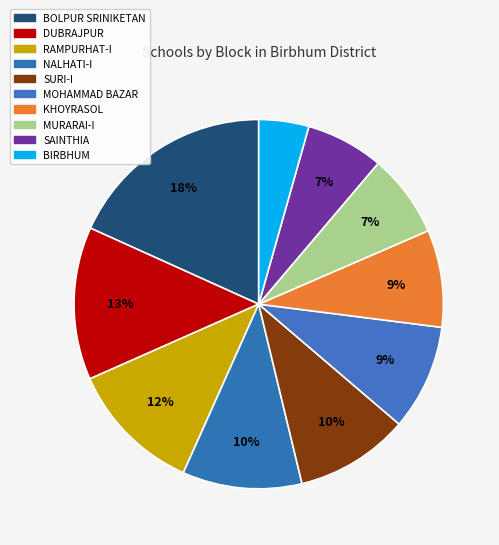

Is it true that BOLPUR SRINIKETAN is 8% of the pie?

False